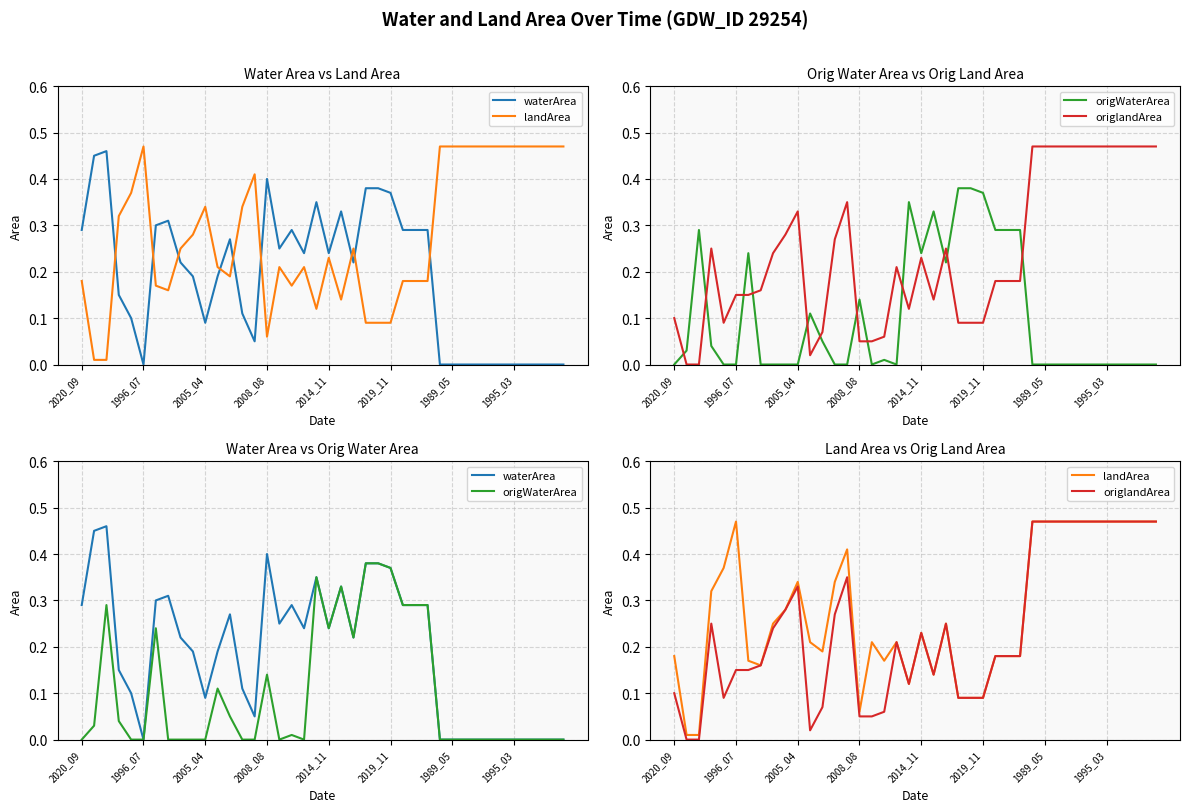

Which has a higher value, 33 or 21?

21